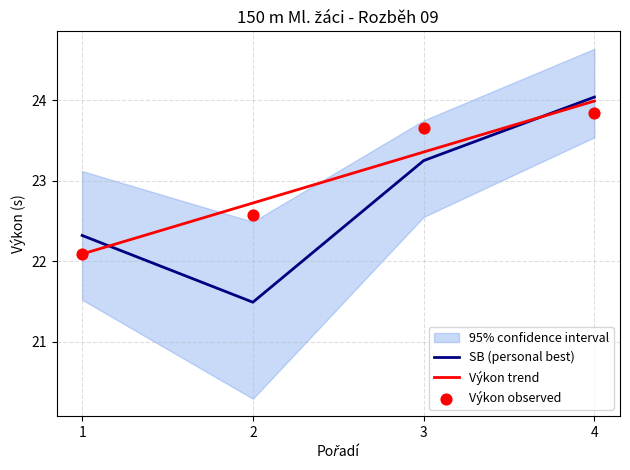

Is the value of SB (personal best) at 2 greater than the value of Výkon observed at 1?

No